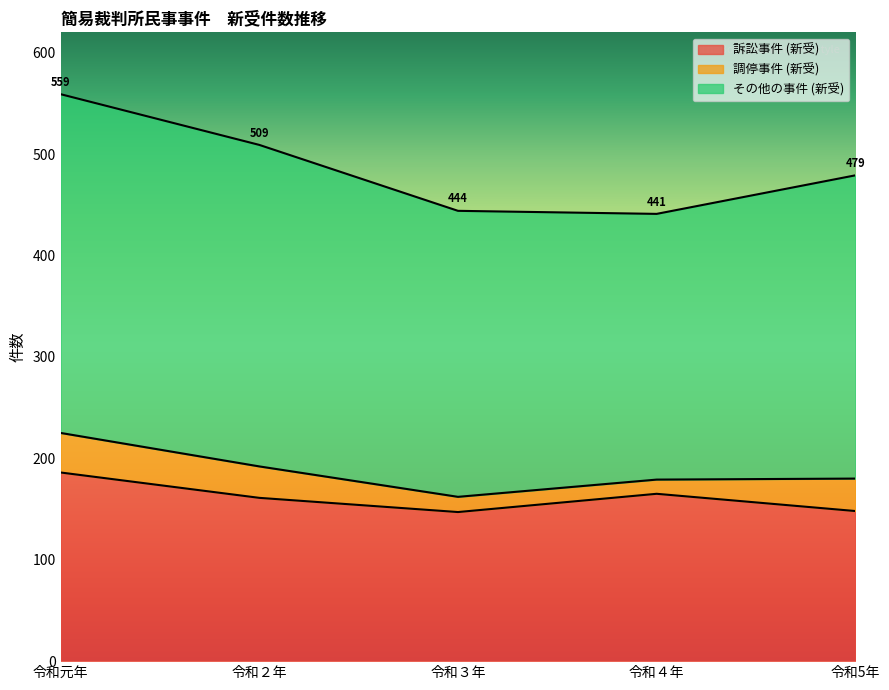

Where does the 調停事件 (新受) series first go above 31?

令和元年